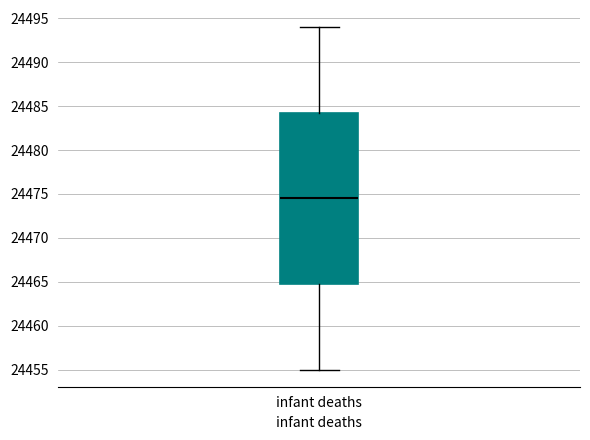

Transcribe this box plot: give where the median line is, the range the box spans, and where the two whiskers end, as read against the y-axis. The values are not printed on the chart, so give them approximately, as read against the axis.

median 24474.5, box 24465.0 to 24484.5, whiskers 24455.0 to 24494.0